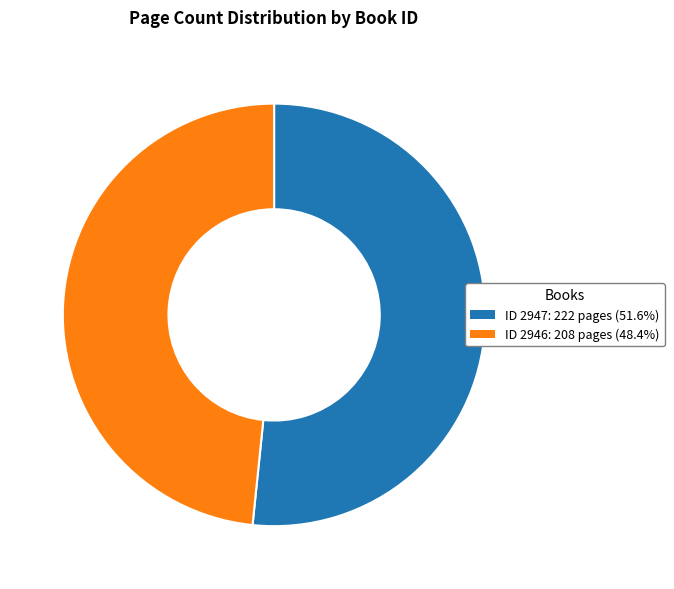

Approximately how many times larger is the value at ID 2946: 208 pages (48.4%) compared to ID 2947: 222 pages (51.6%)?

0.9